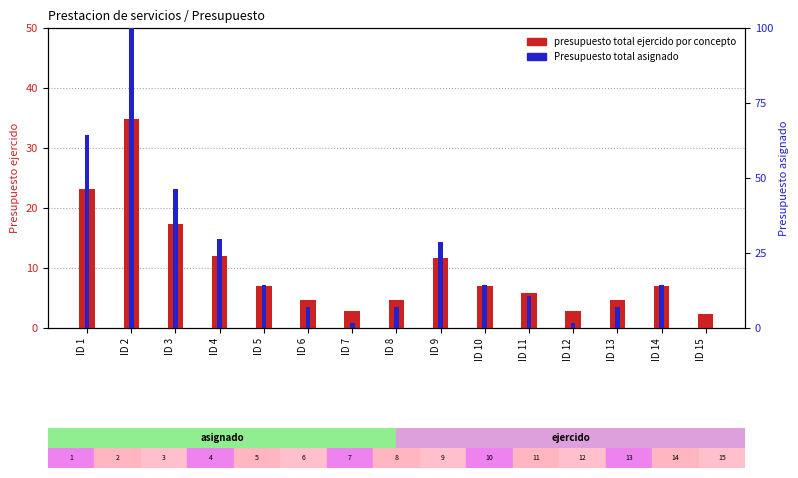

Are the bars horizontal?

No